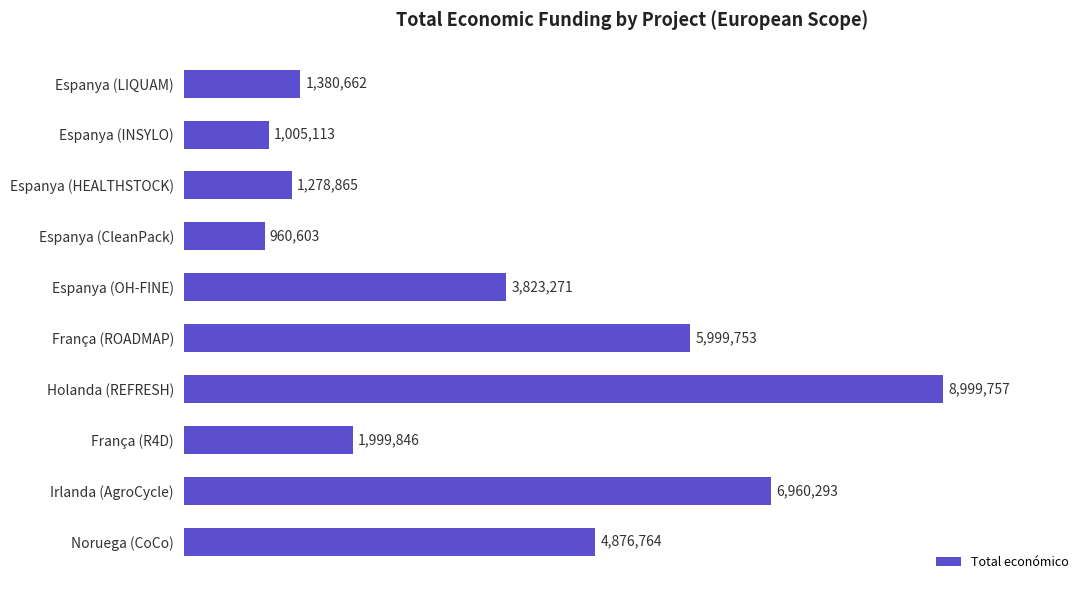

List the labels in order of value, smallest first.

Espanya (CleanPack), Espanya (INSYLO), Espanya (HEALTHSTOCK), Espanya (LIQUAM), França (R4D), Espanya (OH-FINE), Noruega (CoCo), França (ROADMAP), Irlanda (AgroCycle), Holanda (REFRESH)